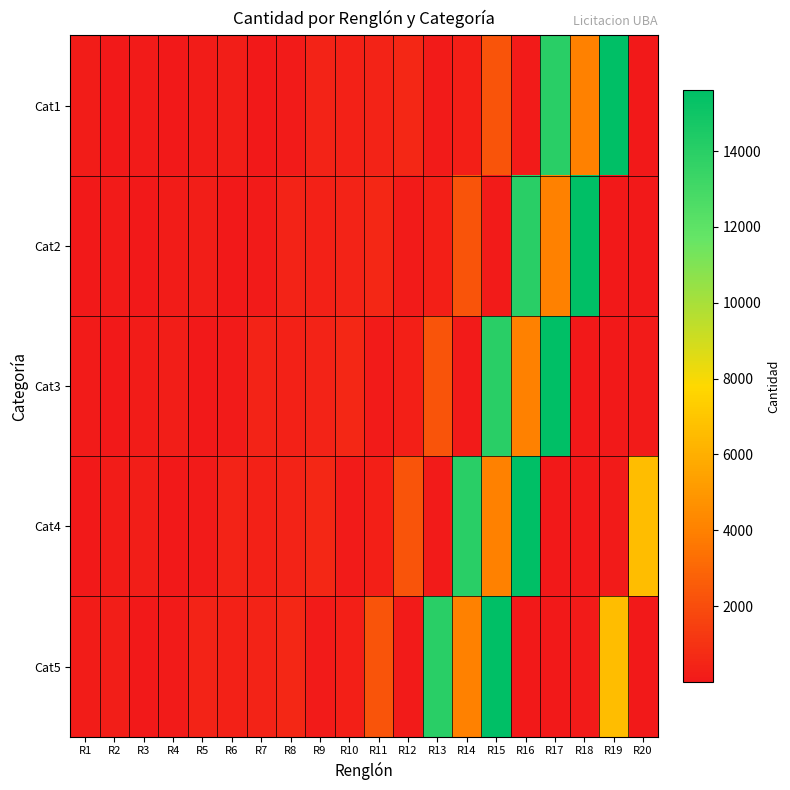

How many distinct data groups are displayed?

5